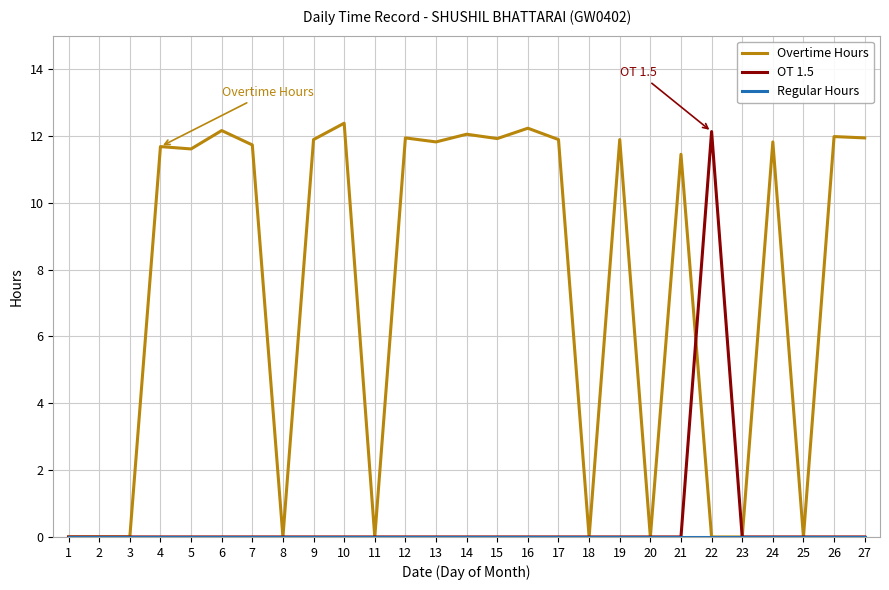

How many distinct data groups are displayed?

3